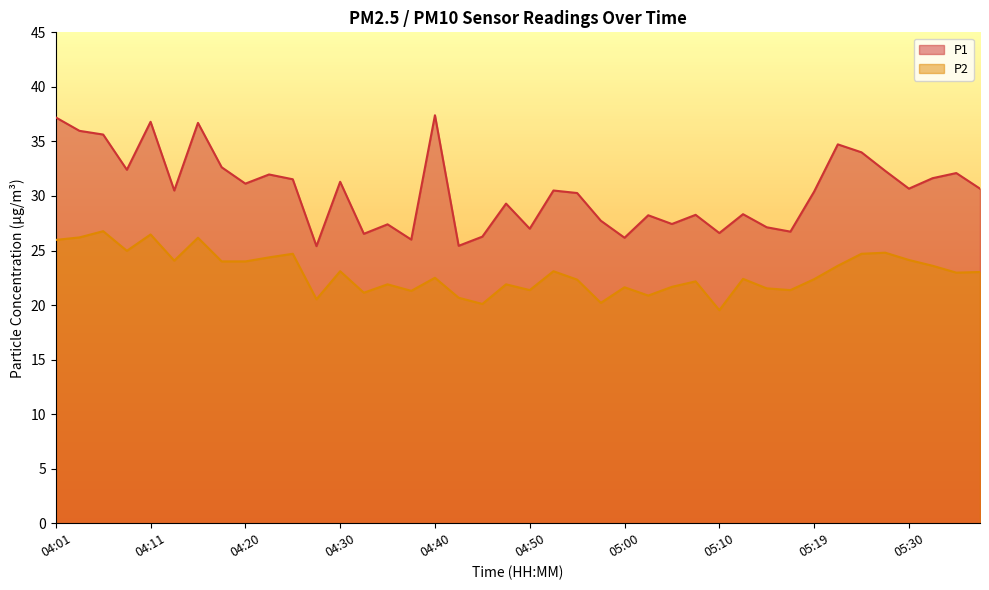

Is it true that P2 equals 21.7 at 05:05?

True